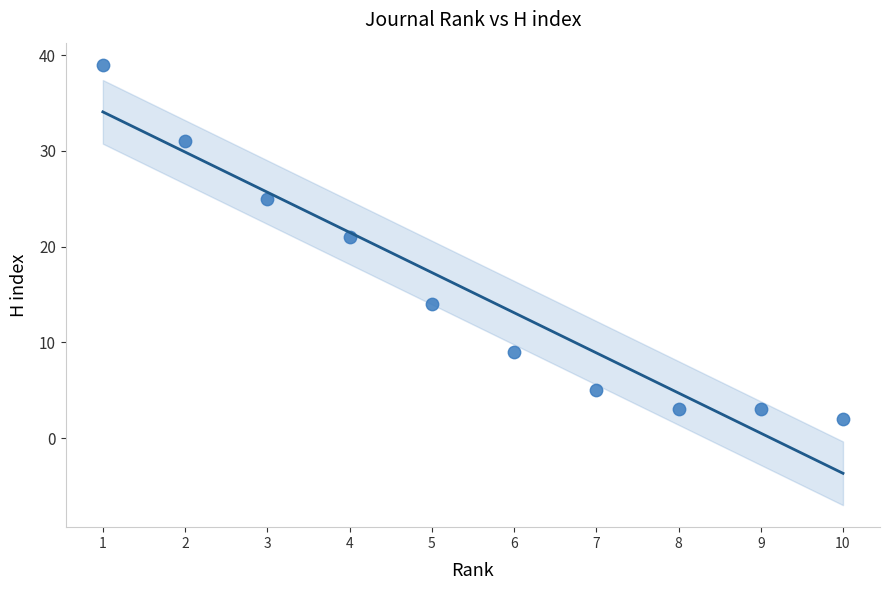

What Y value in the scatter plot is closest to 20?

21